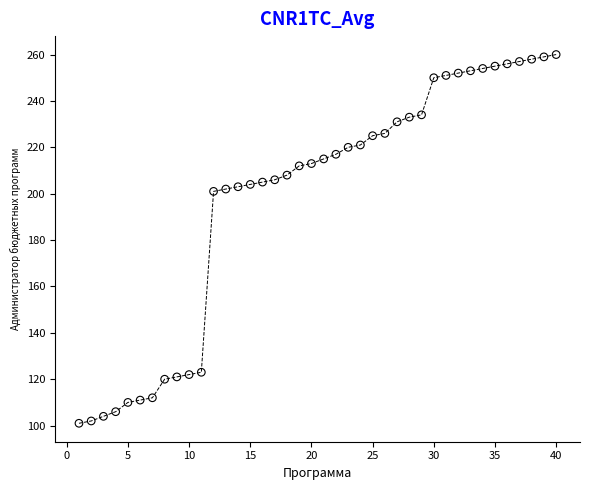

What is the range of X values (max minus min)?

39